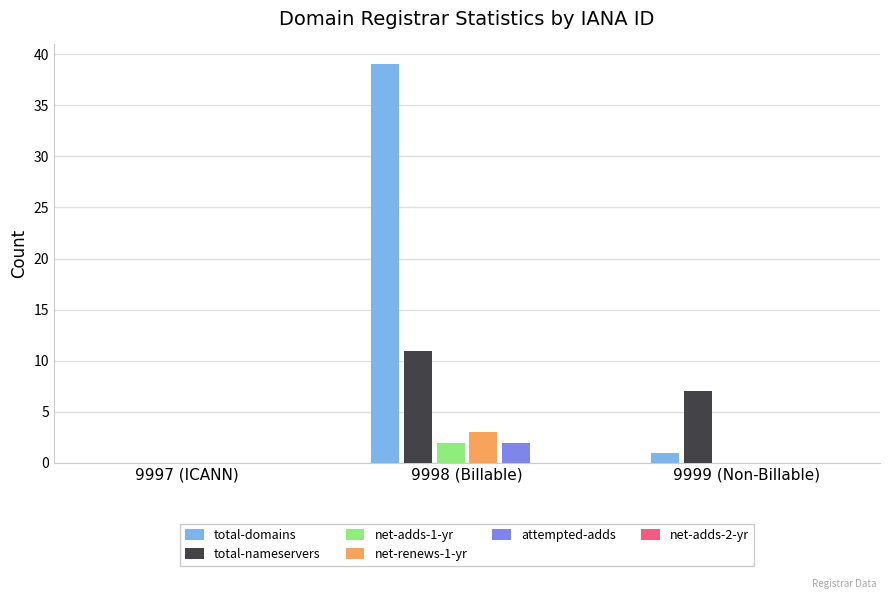

The net-adds-1-yr series shows 0 at 9997 (ICANN). True or false?

True